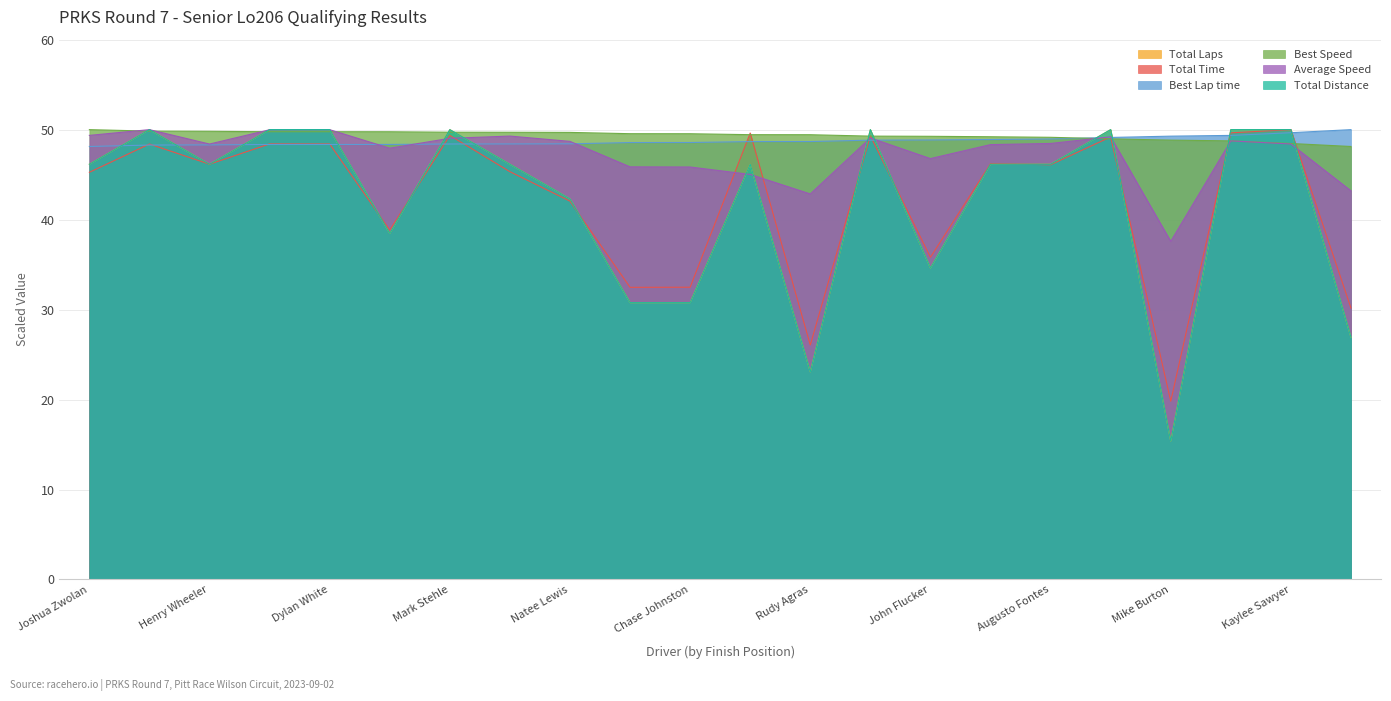

Between Chase Johnston and Brandon Cornell, which series saw the biggest shift?

Total Distance